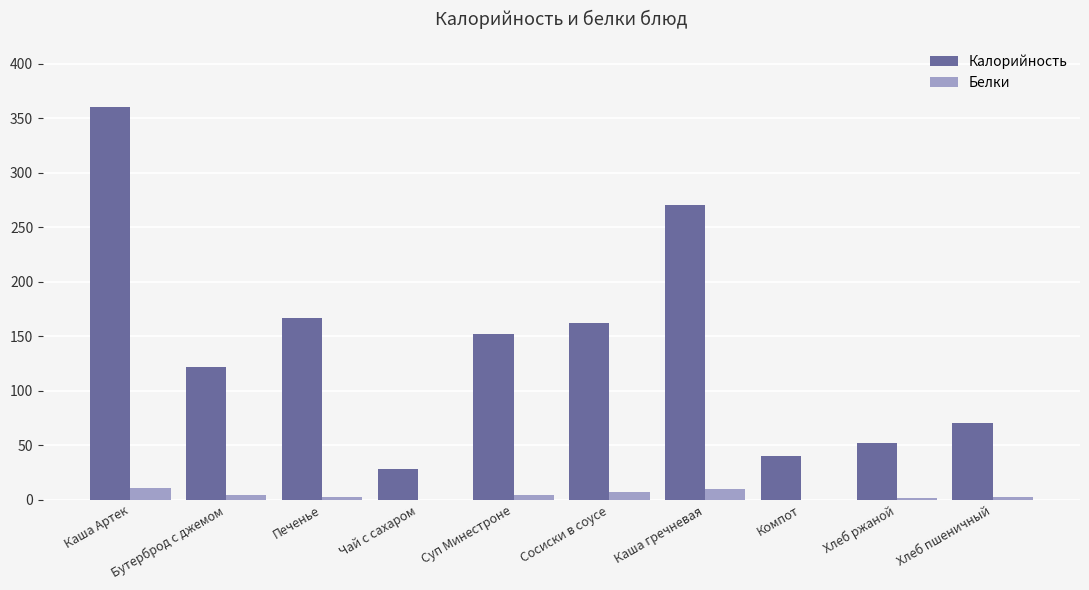

What is the highest value of the Белки series?

10.9